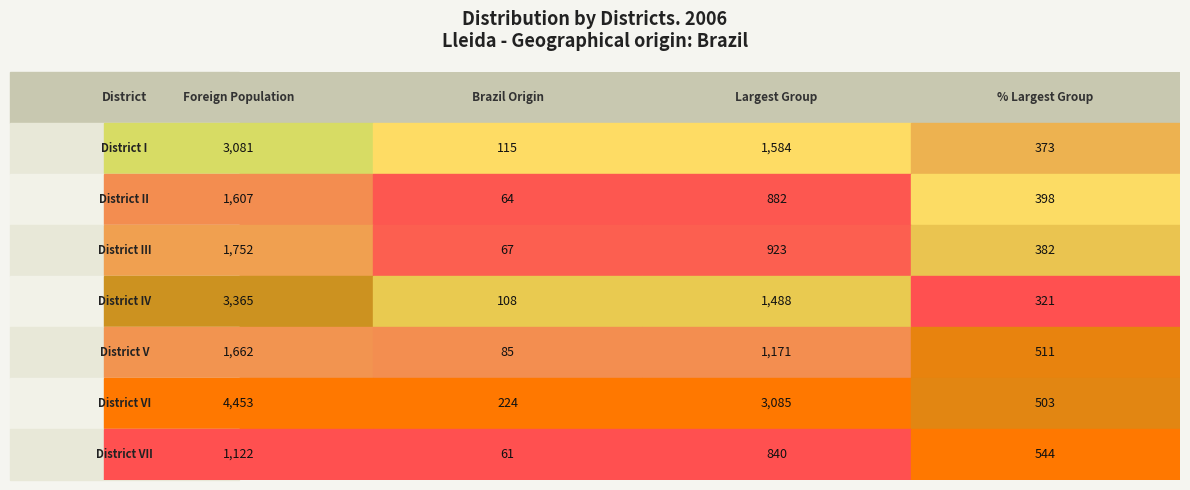

How many values in the District I series are below 1584?

2